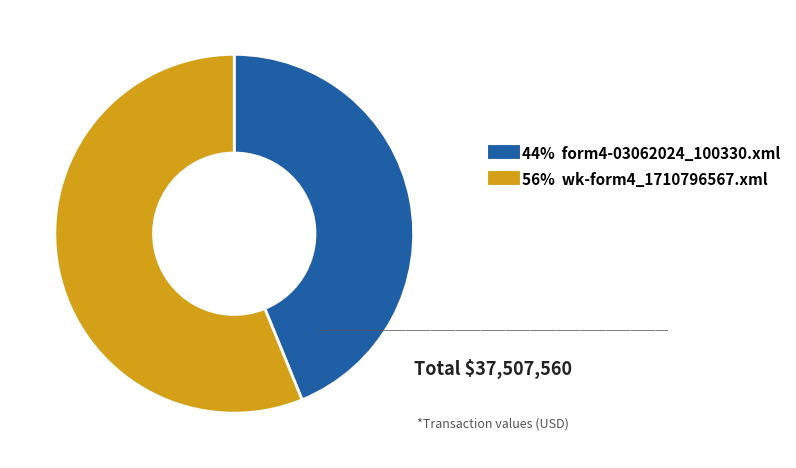

Is there a majority slice in this chart?

Yes